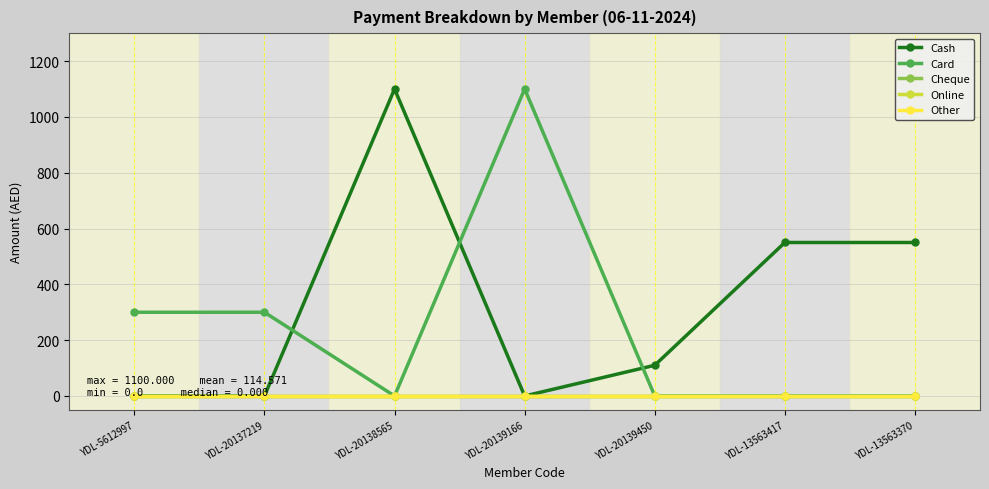

Is this an area chart (filled region under the line)?

No